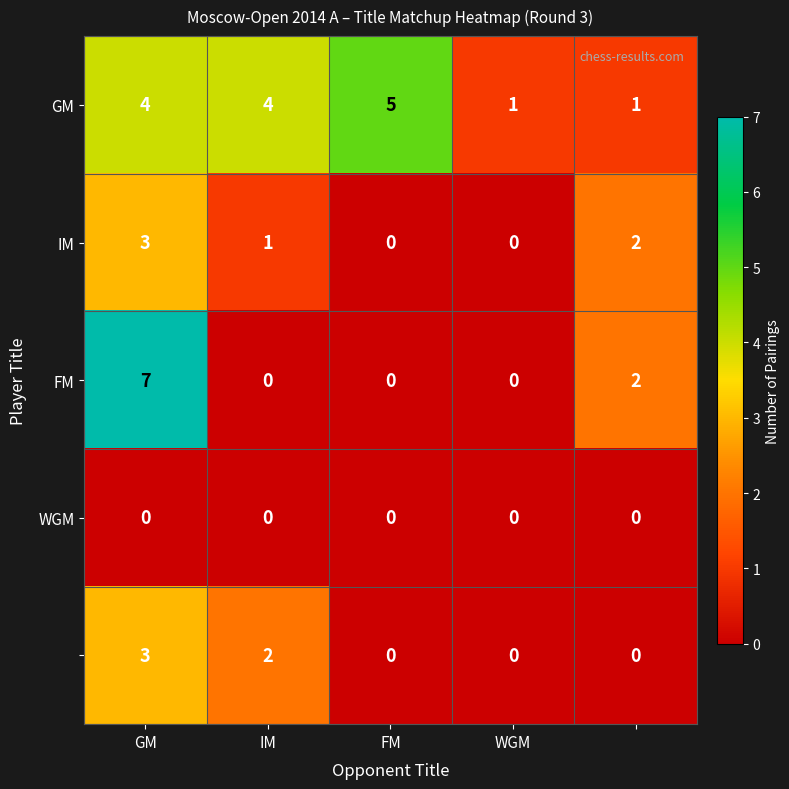

At how many categories does at least one series exceed 3?

3